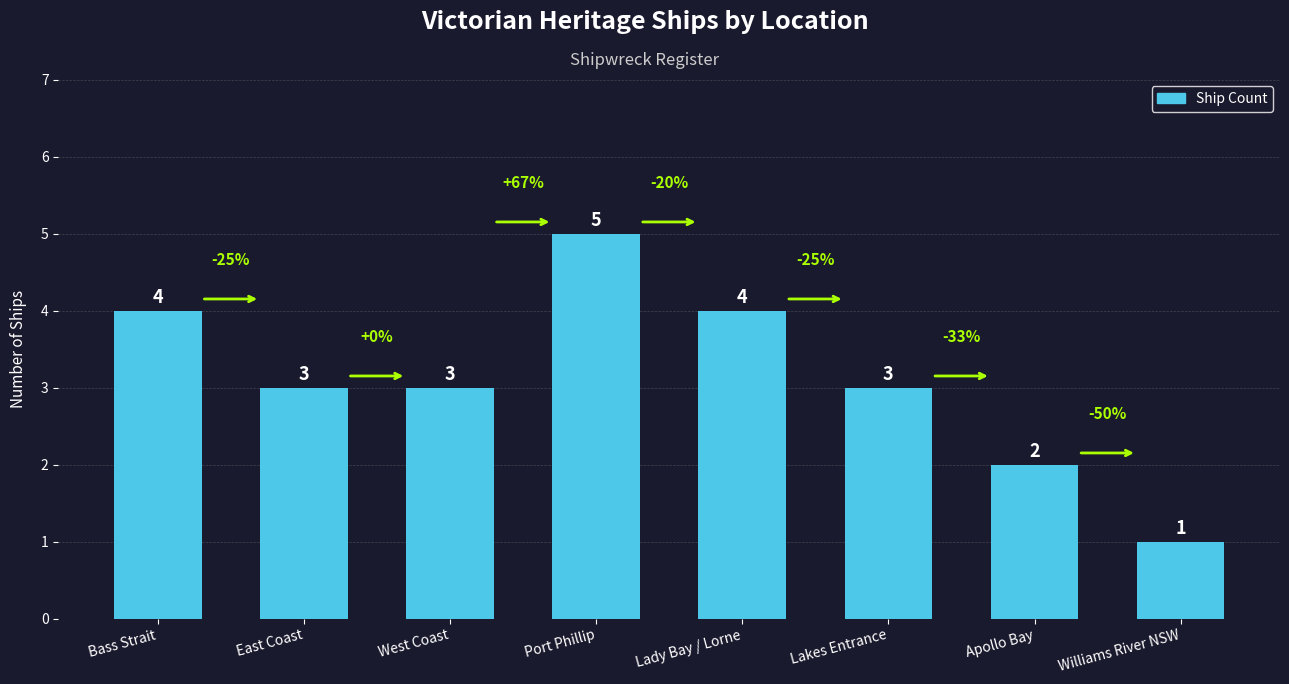

At which label does the data first exceed 3?

Bass Strait